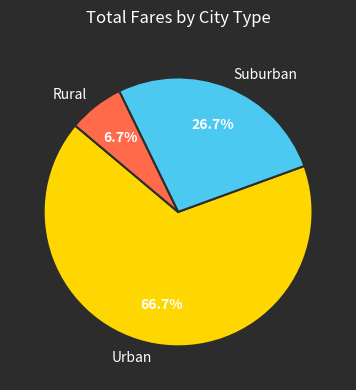

Is there any slice that represents more than half of the pie?

Yes